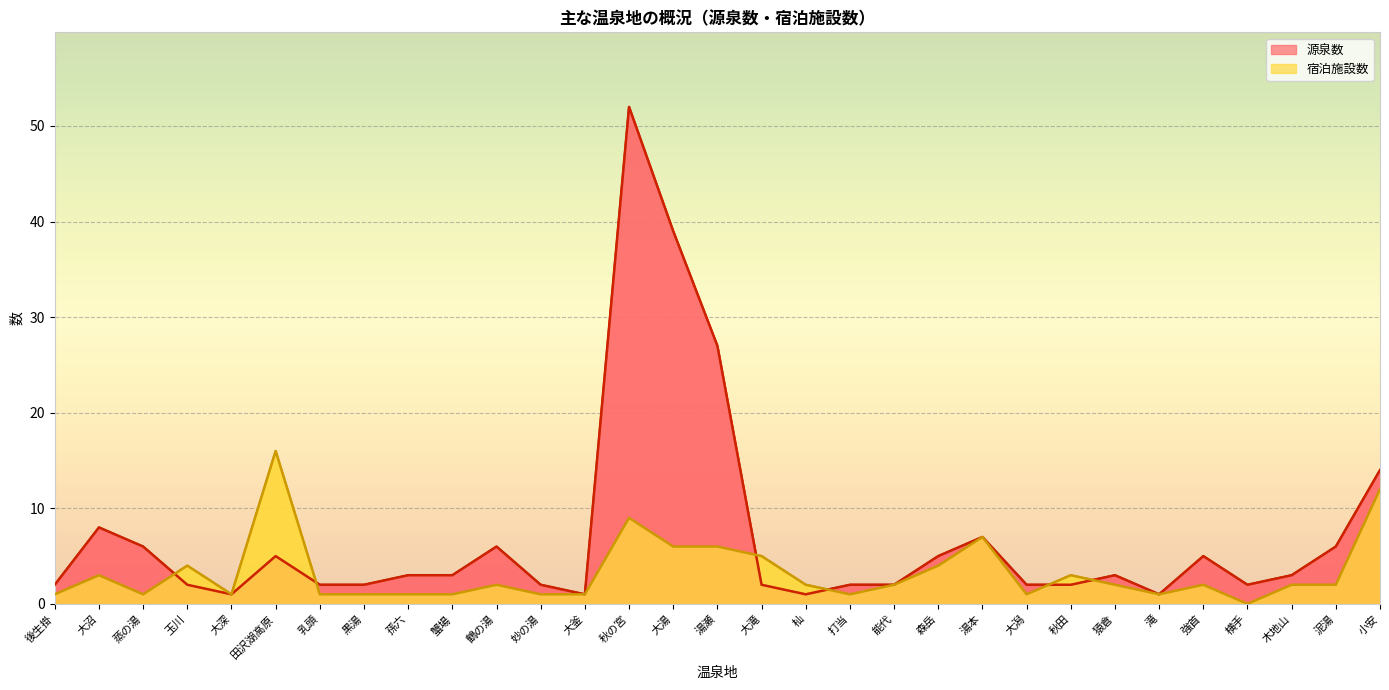

Rank the categories by 宿泊施設数 value from highest to lowest.

田沢湖高原, 小安, 秋の宮, 湯本, 大湯, 湯瀬, 大滝, 玉川, 森岳, 大沼, 秋田, 鶴の湯, 杣, 能代, 猿倉, 強首, 木地山, 泥湯, 後生掛, 蒸の湯, 大深, 乳頭, 黒湯, 孫六, 蟹場, 妙の湯, 大釜, 打当, 大潟, 滝, 横手